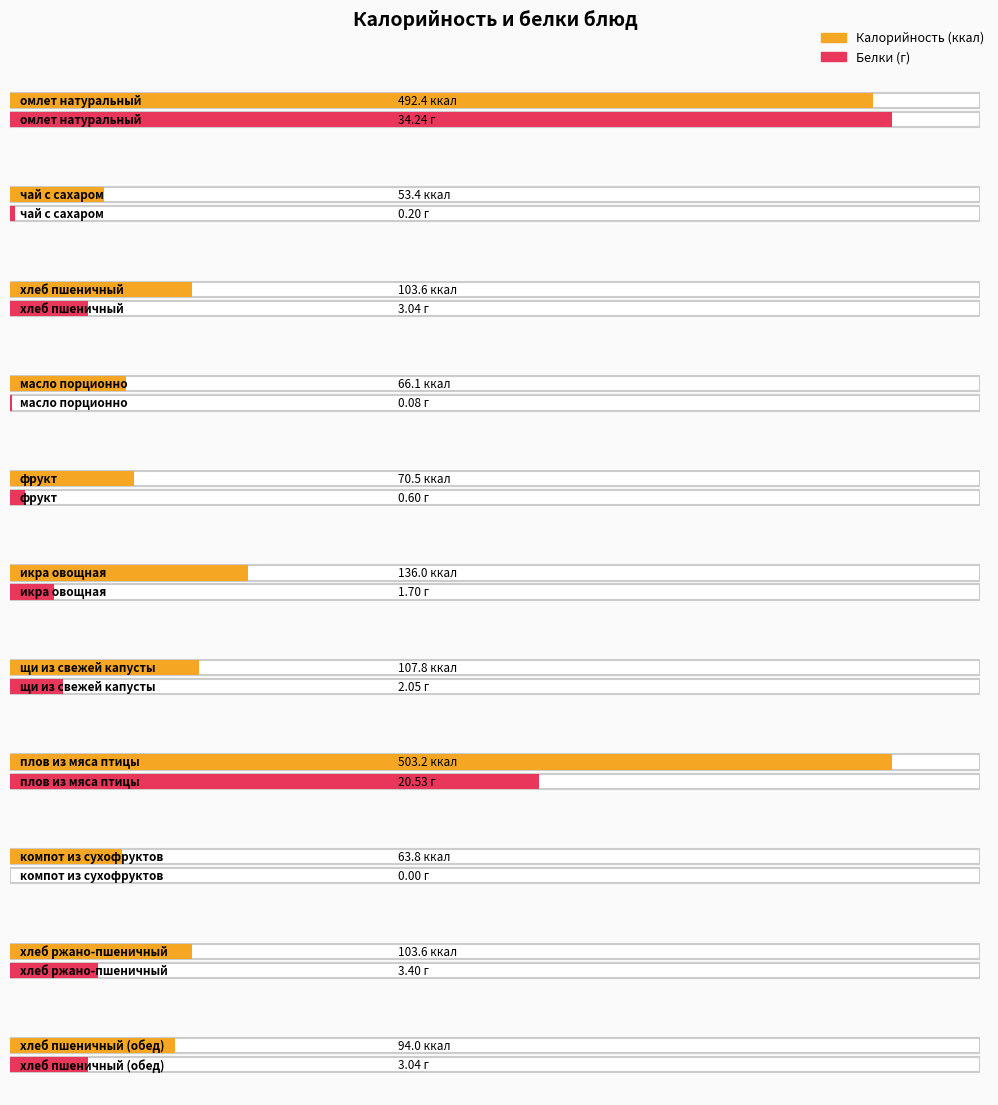

What is the difference between the maximum and minimum values in the Калорийность series?

449.8